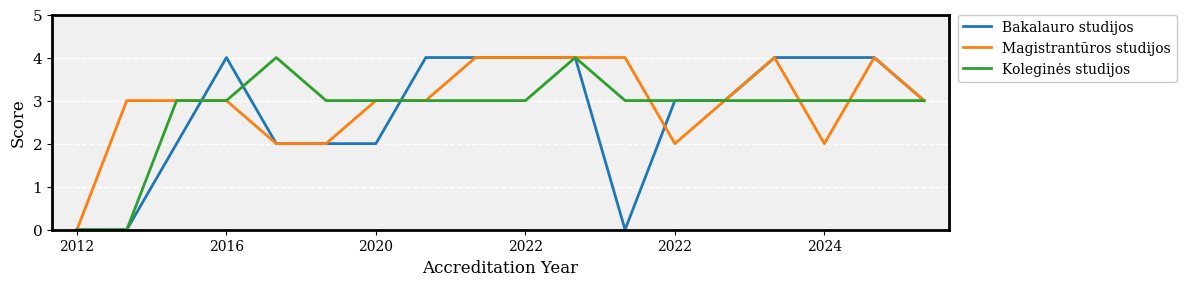

How many lines are shown in the chart?

3